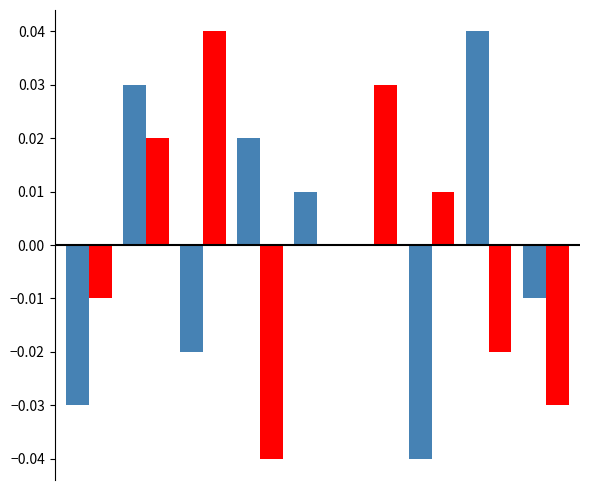

How many groups of bars are there?

9